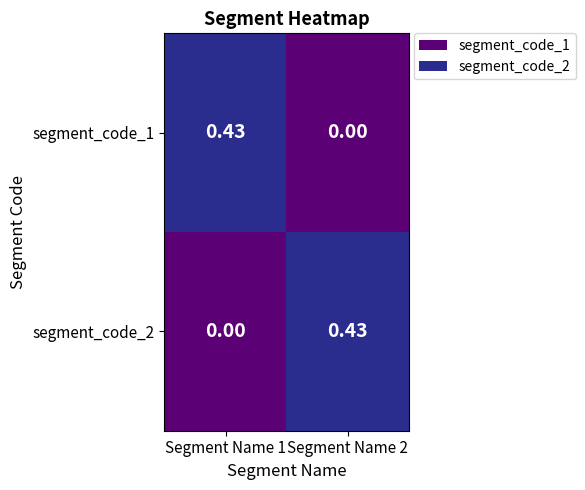

Count the number of categories in the chart.

2